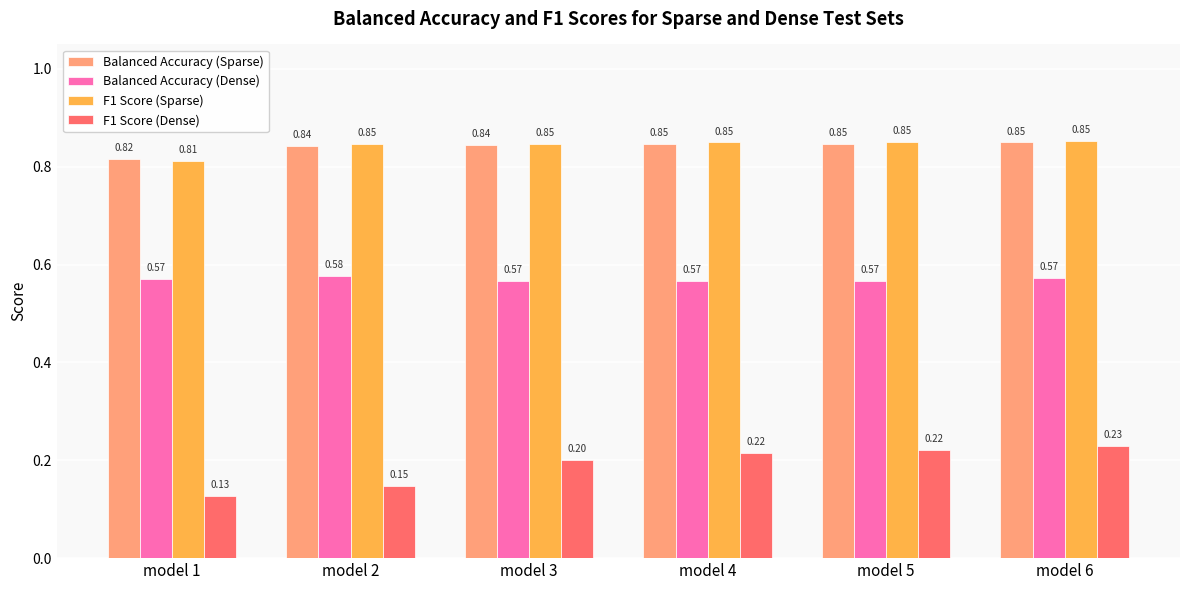

Is the value of F1 Score (Sparse) at model 6 greater than the value of F1 Score (Dense) at model 3?

Yes